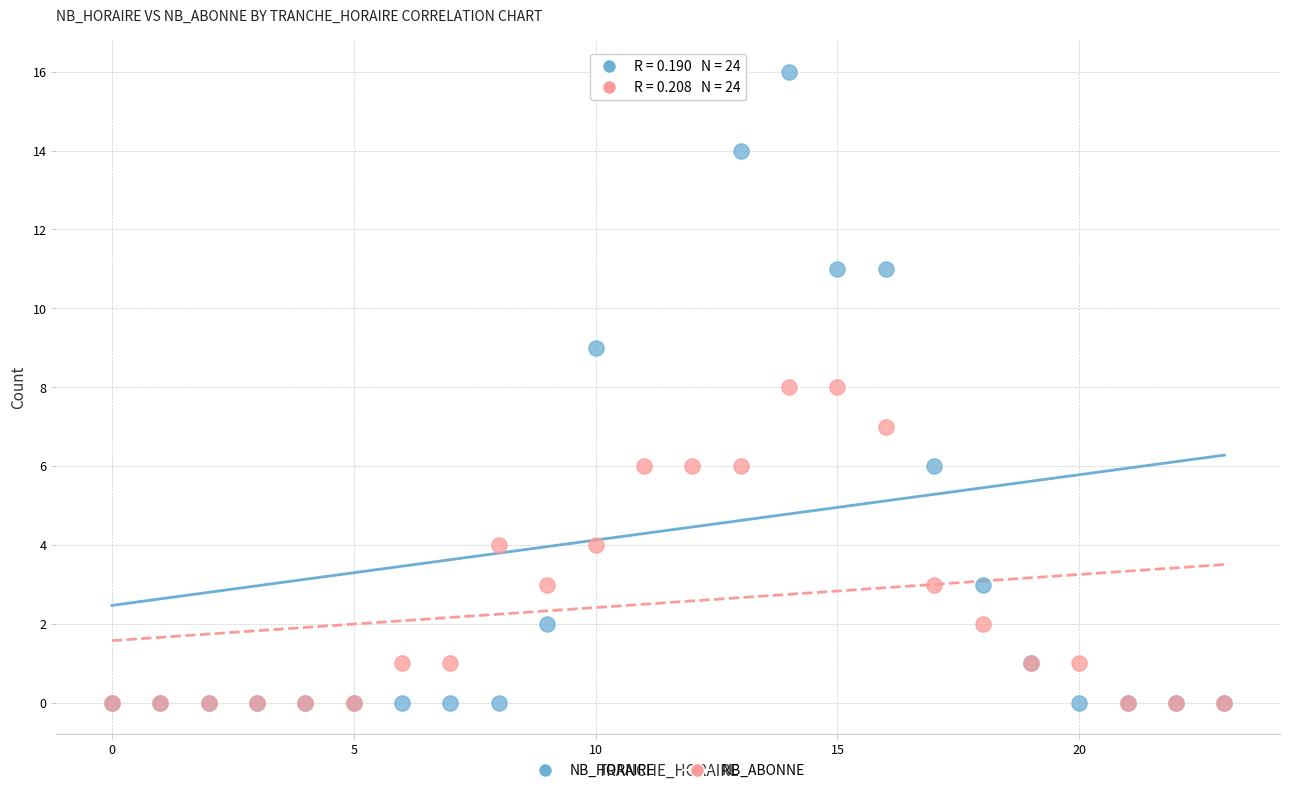

Which series reaches the maximum Y coordinate?

NB_HORAIRE